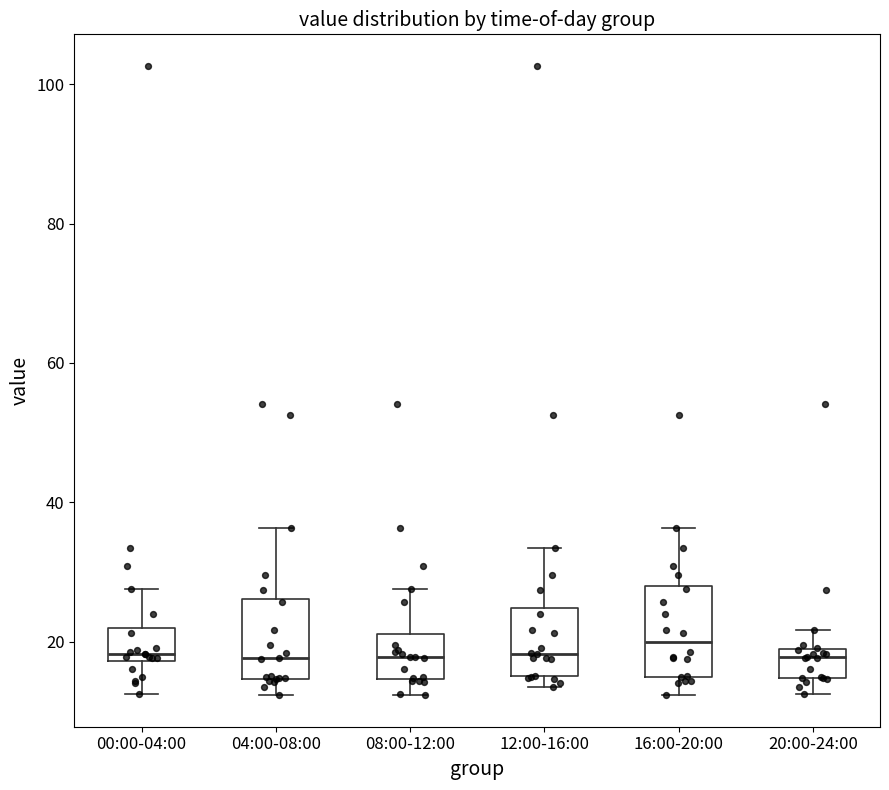

Where is the lower edge of the box for 04:00-08:00 on the y-axis? The values are not printed on the chart, so give them approximately, as read against the axis.

14